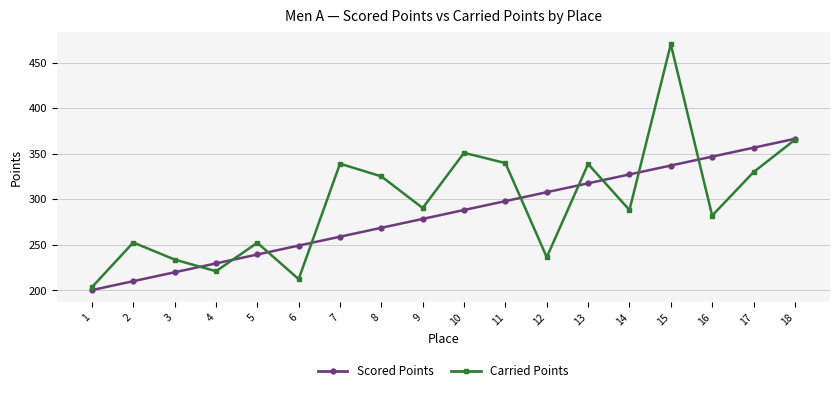

True or false: Scored Points has more than 1 interior local peaks.

False